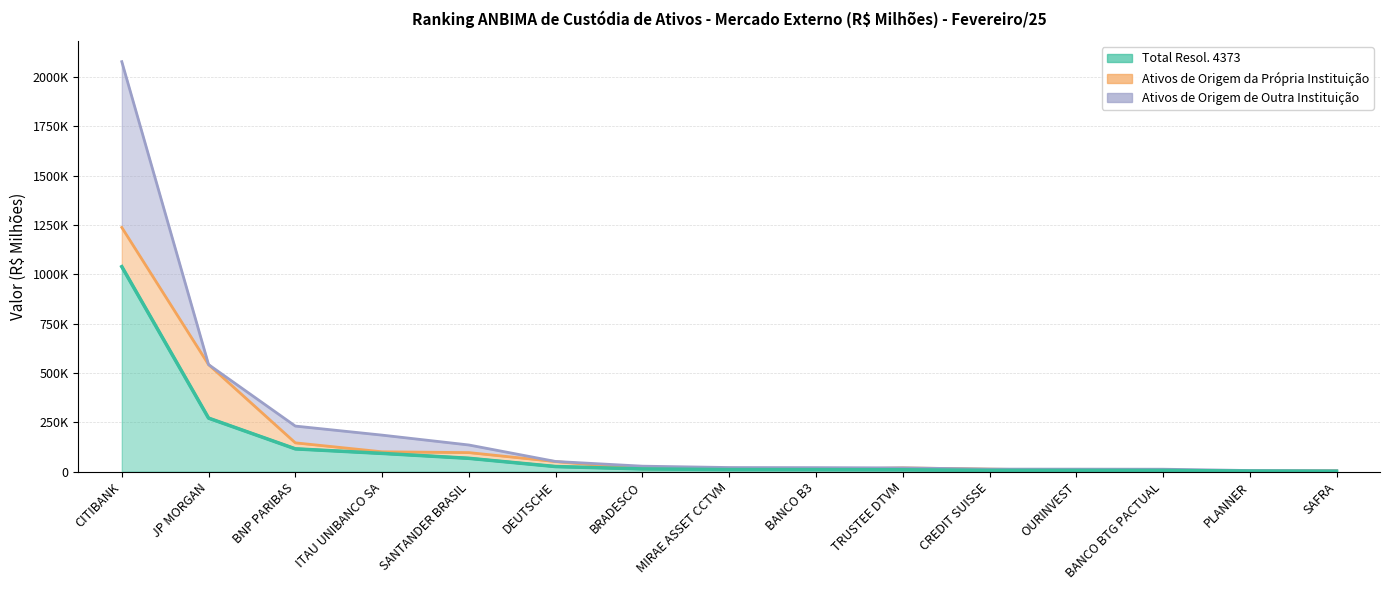

What is the sum of the Ativos de Origem da Própria Instituição values at OURINVEST and TRUSTEE DTVM?

9496.6